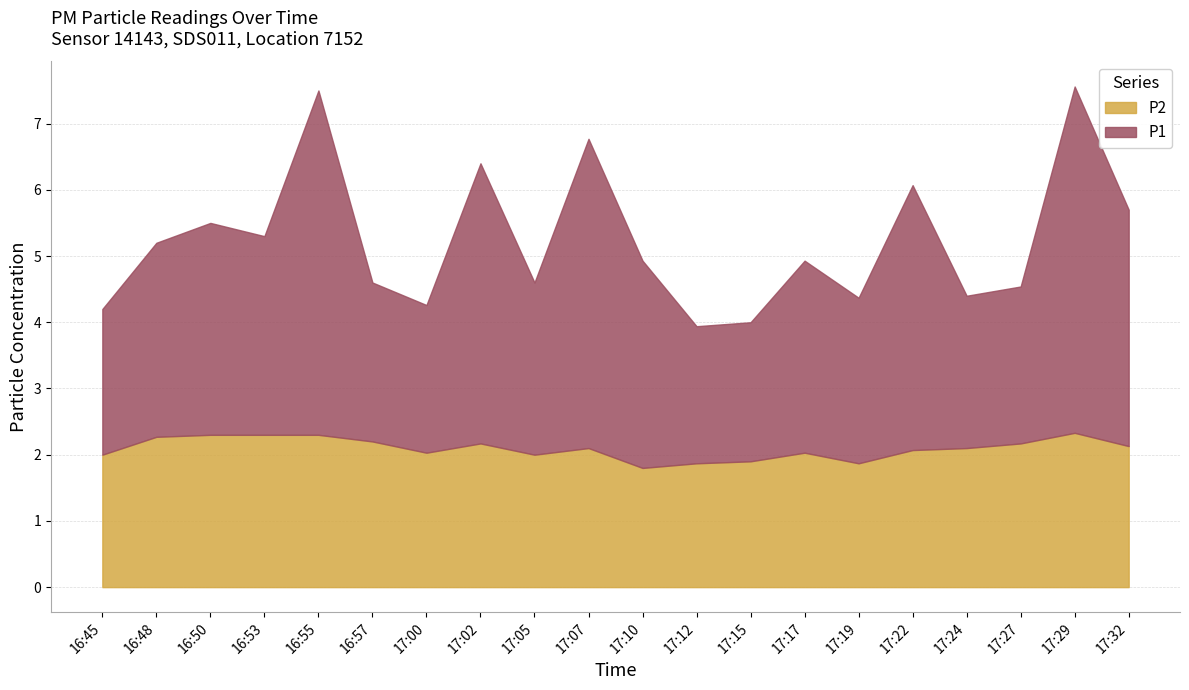

The P1 series shows 3.4 at 17:24. True or false?

False